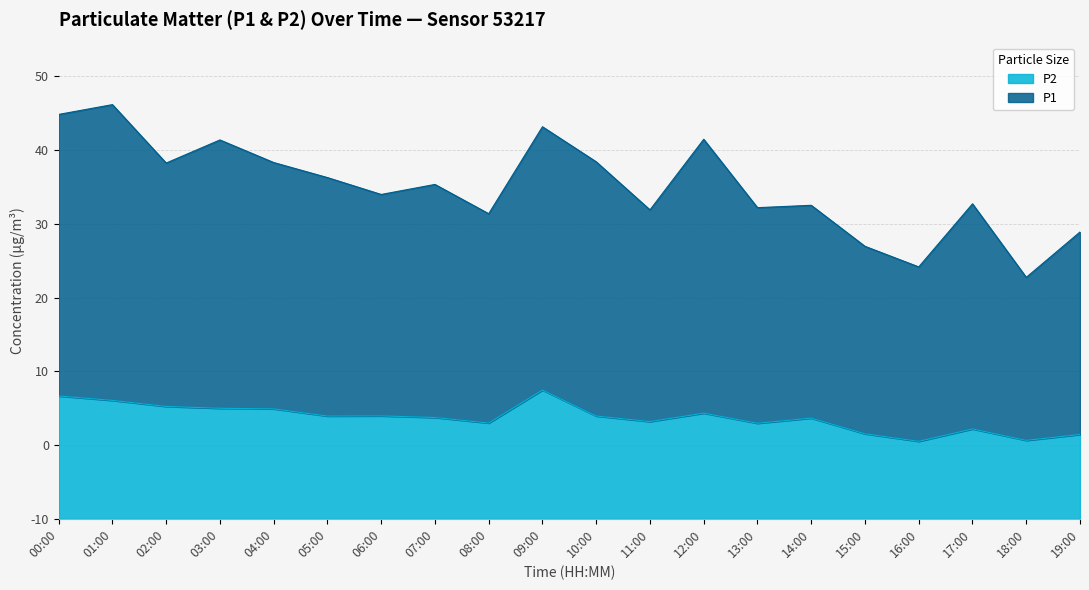

The P1 series shows 60.9 at 08:00. True or false?

False